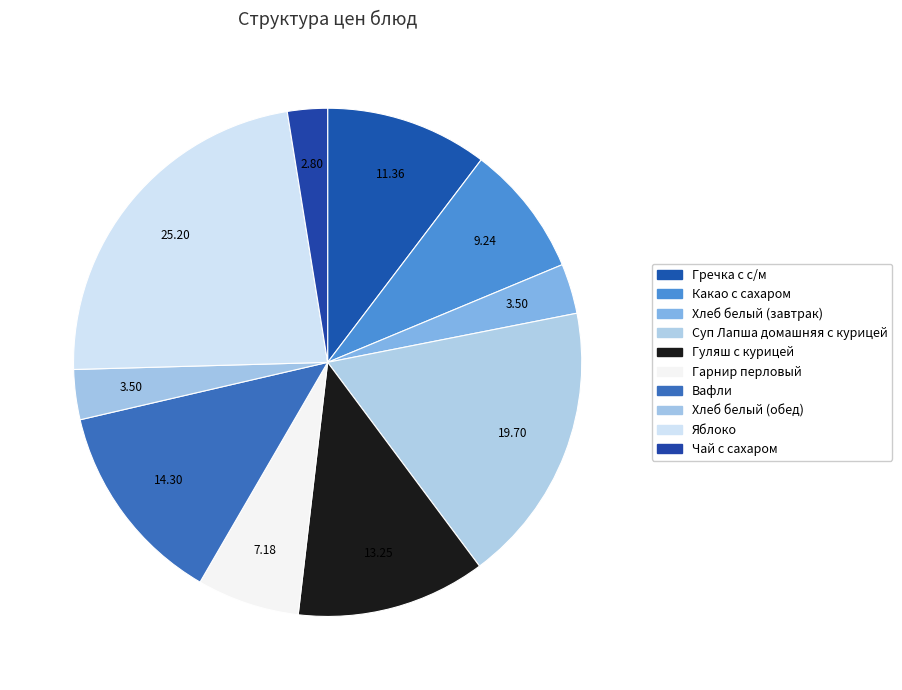

How many slices are in this pie chart?

10